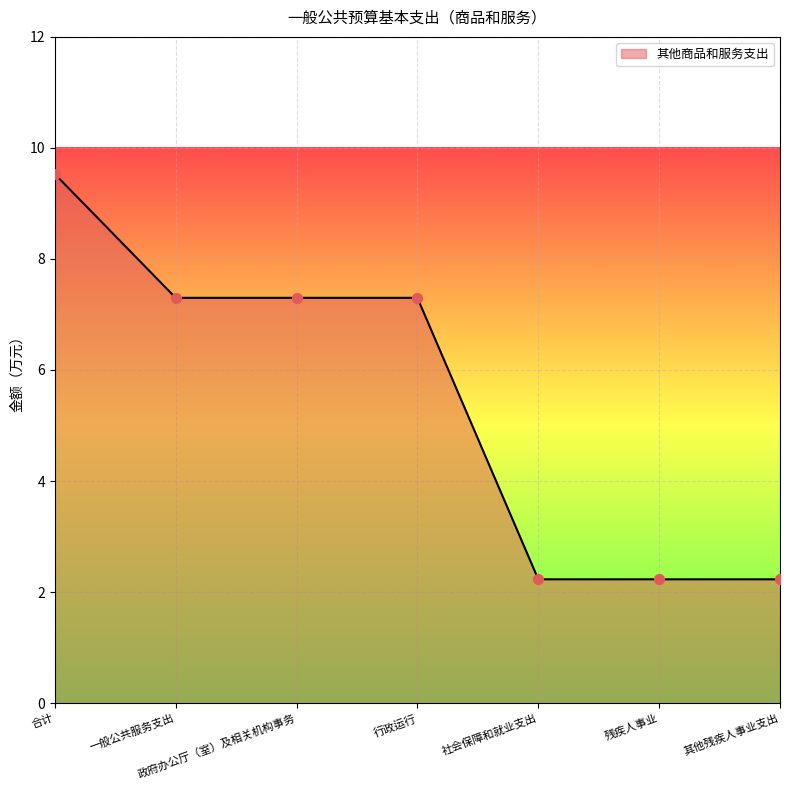

What is the change in value from 合计 to 行政运行?

-2.2